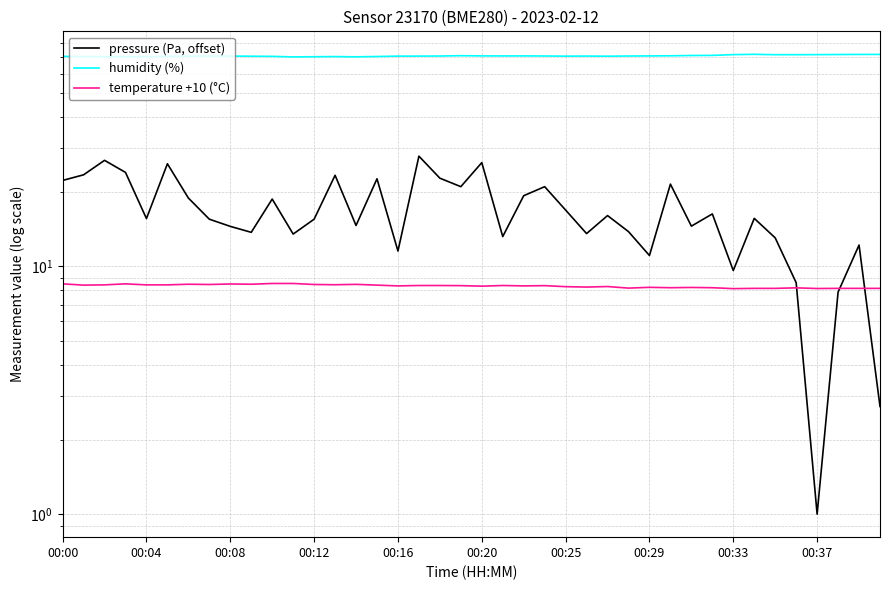

At which category is the sum across all series the highest?

17